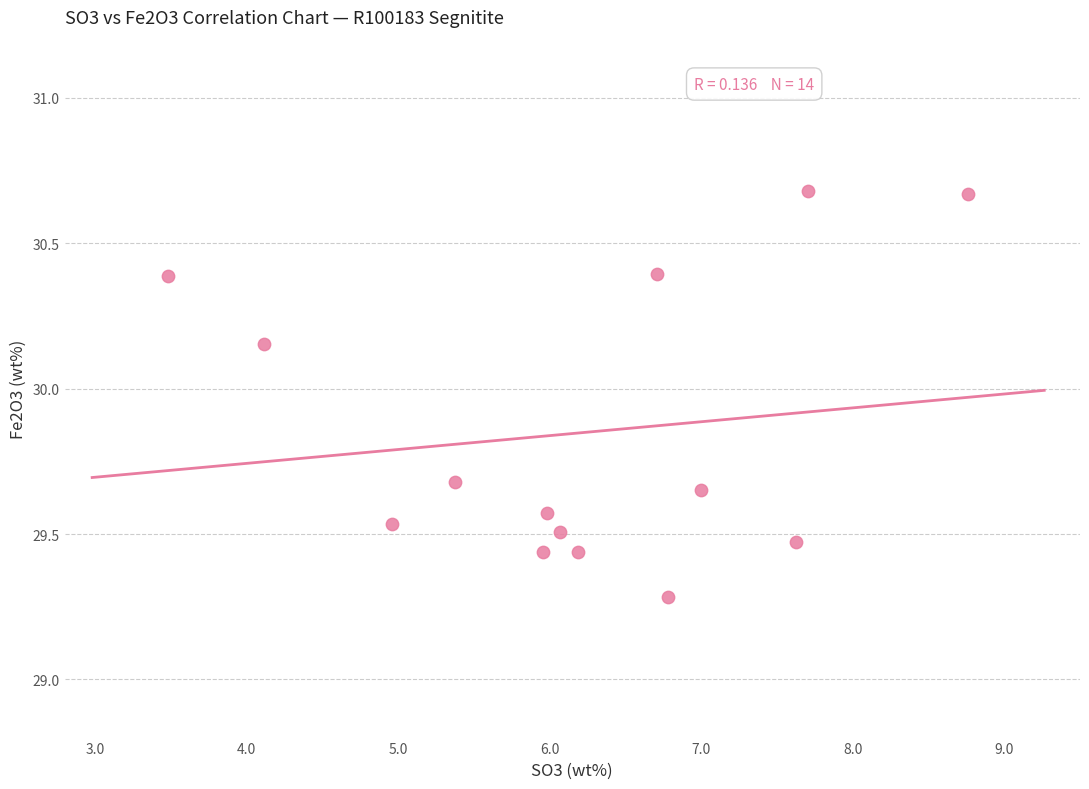

What Y value in the scatter plot is closest to 29?

29.3